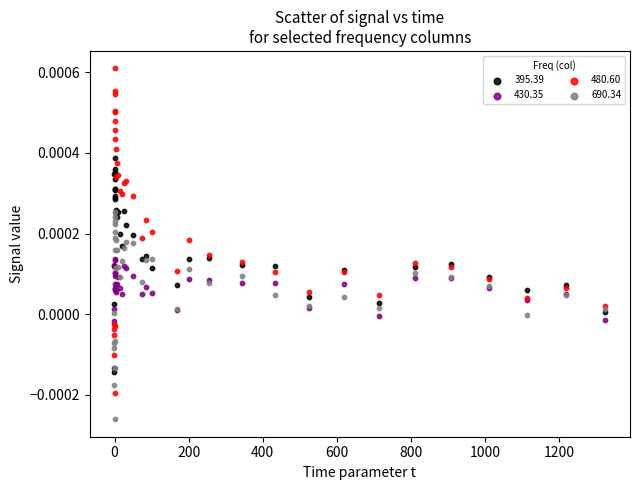

What are all the series names shown in the legend?

395.39, 430.35, 480.60, 690.34